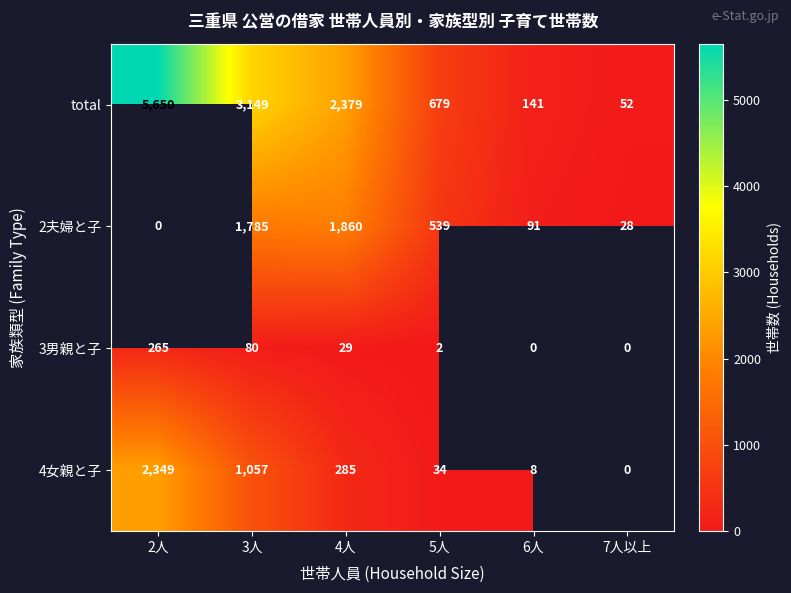

What is the sum of the total values at 3人 and 5人?

3828